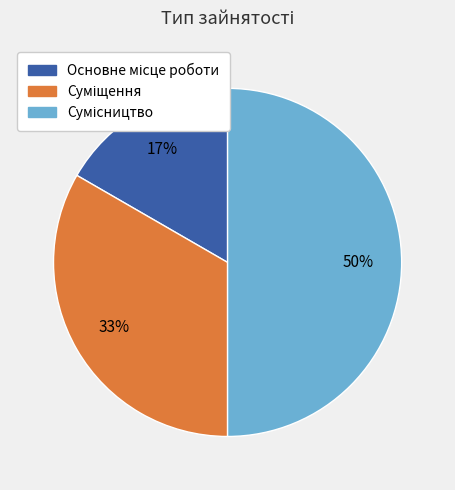

To the nearest percent, what is the difference between the largest and smallest slice percentages?

33%